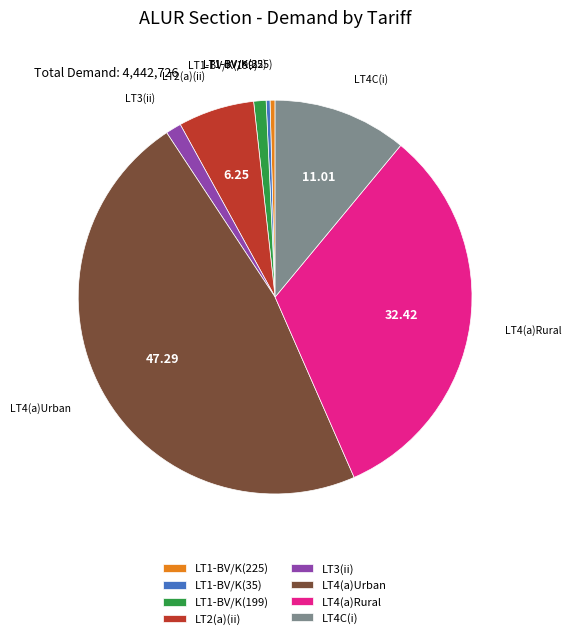

Do LT4(a)Urban and LT1-BV/K(35) together represent more than half of the pie?

No